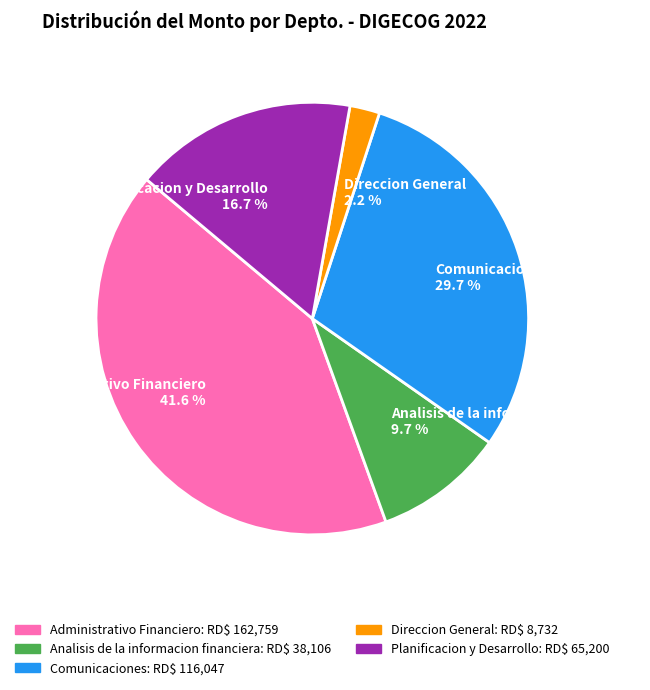

To the nearest percent, what is the difference between the largest and smallest slice percentages?

39%